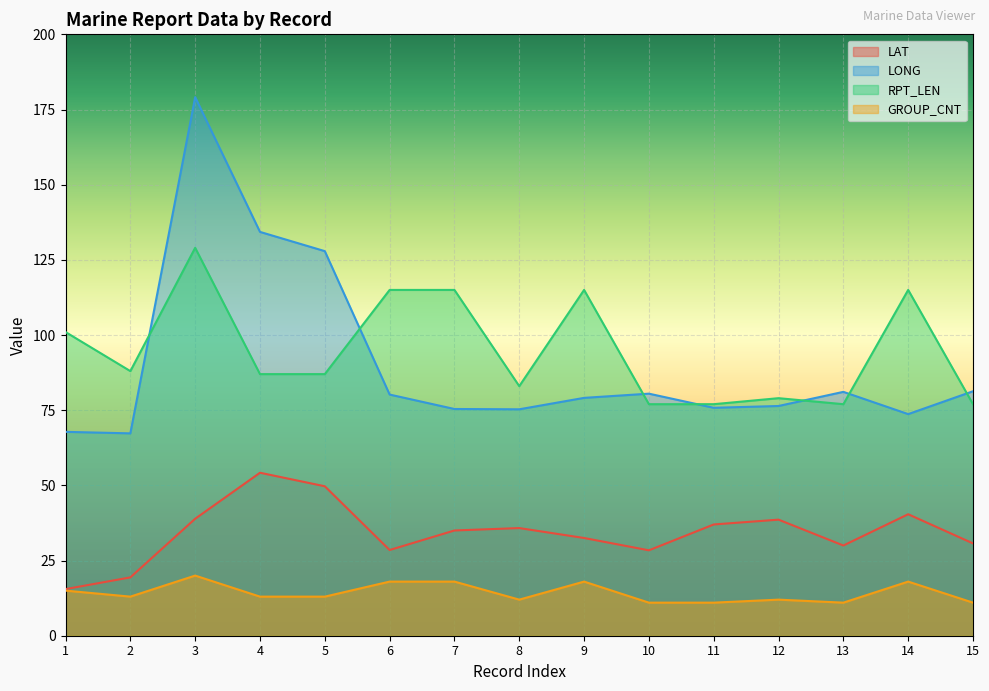

At how many categories does at least one series exceed 169?

1